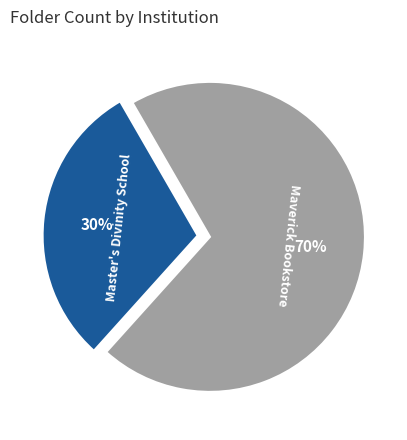

To the nearest percent, what is the difference between the largest and smallest slice percentages?

40%